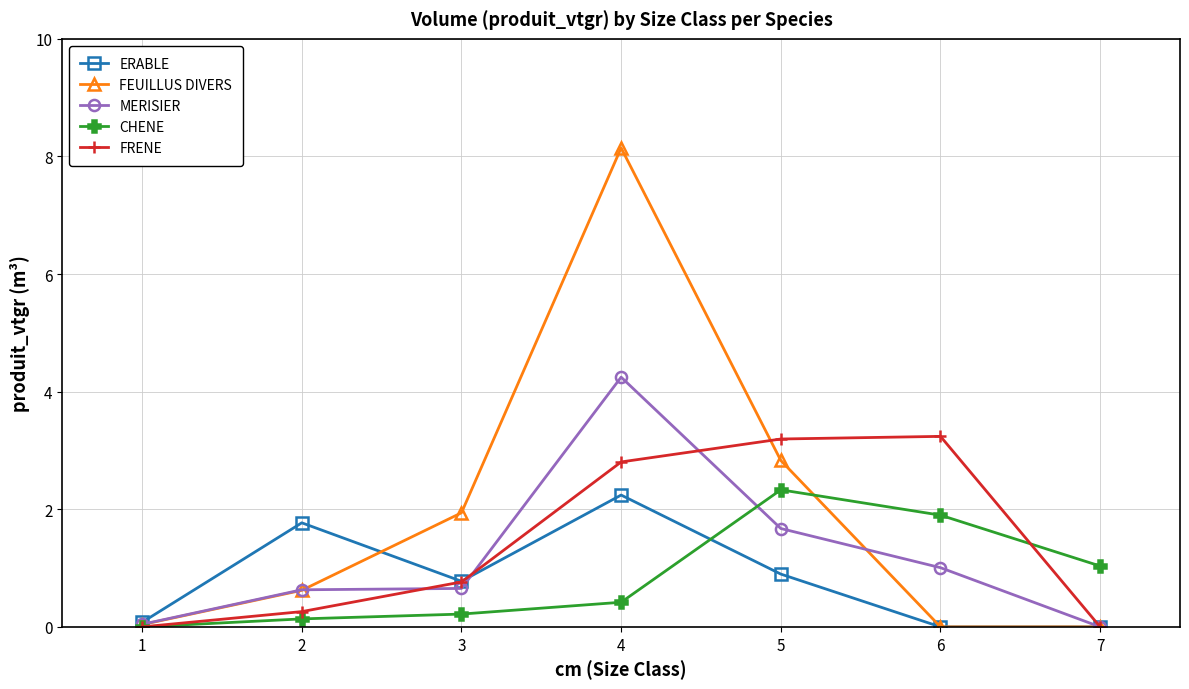

True or false: FEUILLUS DIVERS has more than 0 interior local peaks.

True